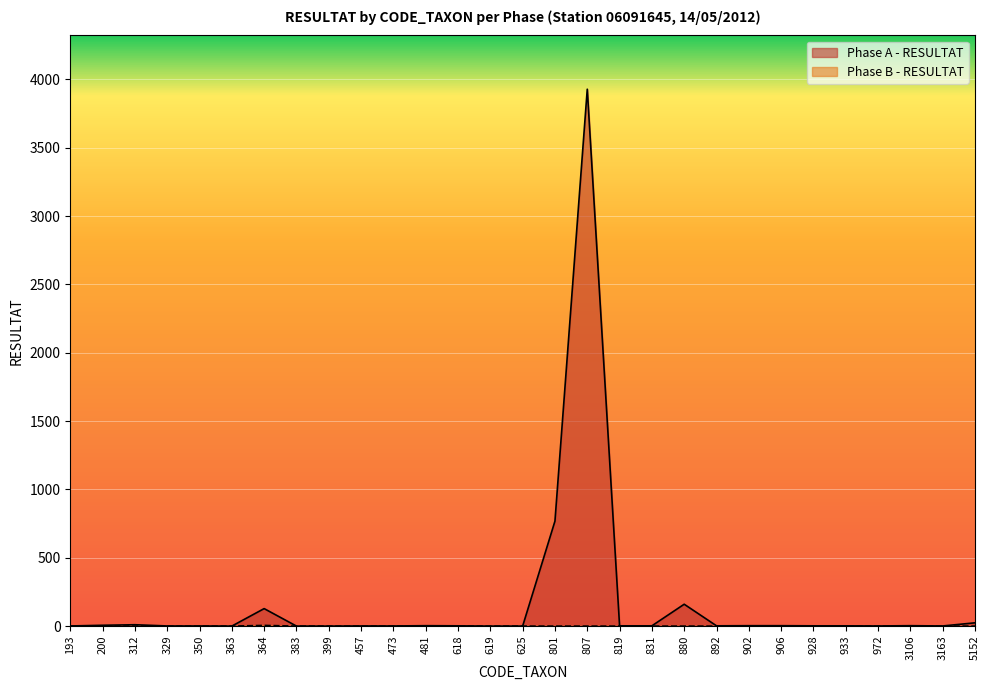

Reading left to right, list all the values displayed in this chart.

Phase A - RESULTAT: 193=1	200=6	312=10	329=1	350=1	363=0	364=128	383=0	399=0	457=1	473=1	481=3	618=2	619=0	625=0	801=768	807=3928	819=2	831=2	880=160	892=2	902=3	906=3	928=2	933=2	972=1	3106=3	3163=1	5152=24
Phase B - RESULTAT: 193=0	200=0	312=0	329=0	350=0	363=0	364=5	383=0	399=0	457=0	473=0	481=0	618=0	619=0	625=0	801=0	807=0	819=0	831=0	880=0	892=0	902=0	906=0	928=0	933=0	972=0	3106=0	3163=0	5152=0